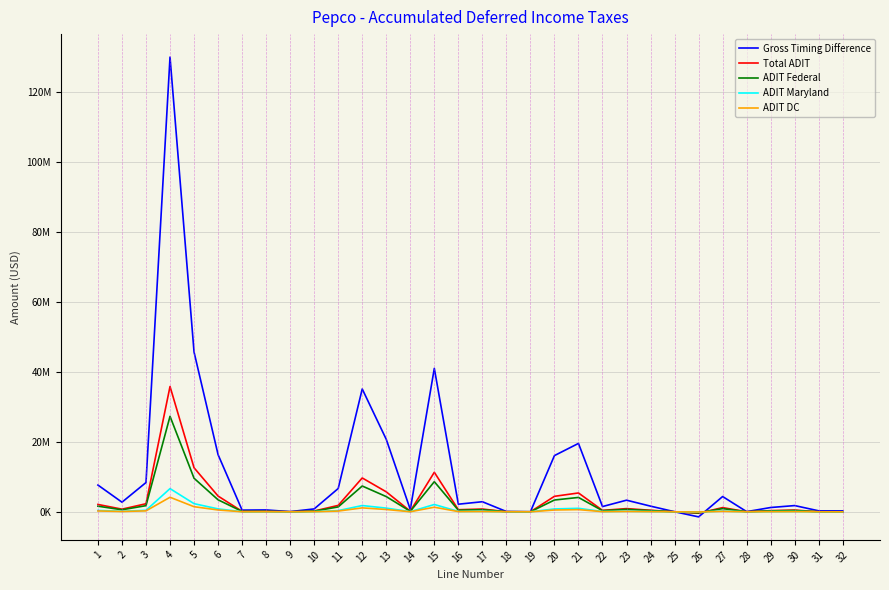

True or false: ADIT Federal has a value of 14469.7 at 9.

False